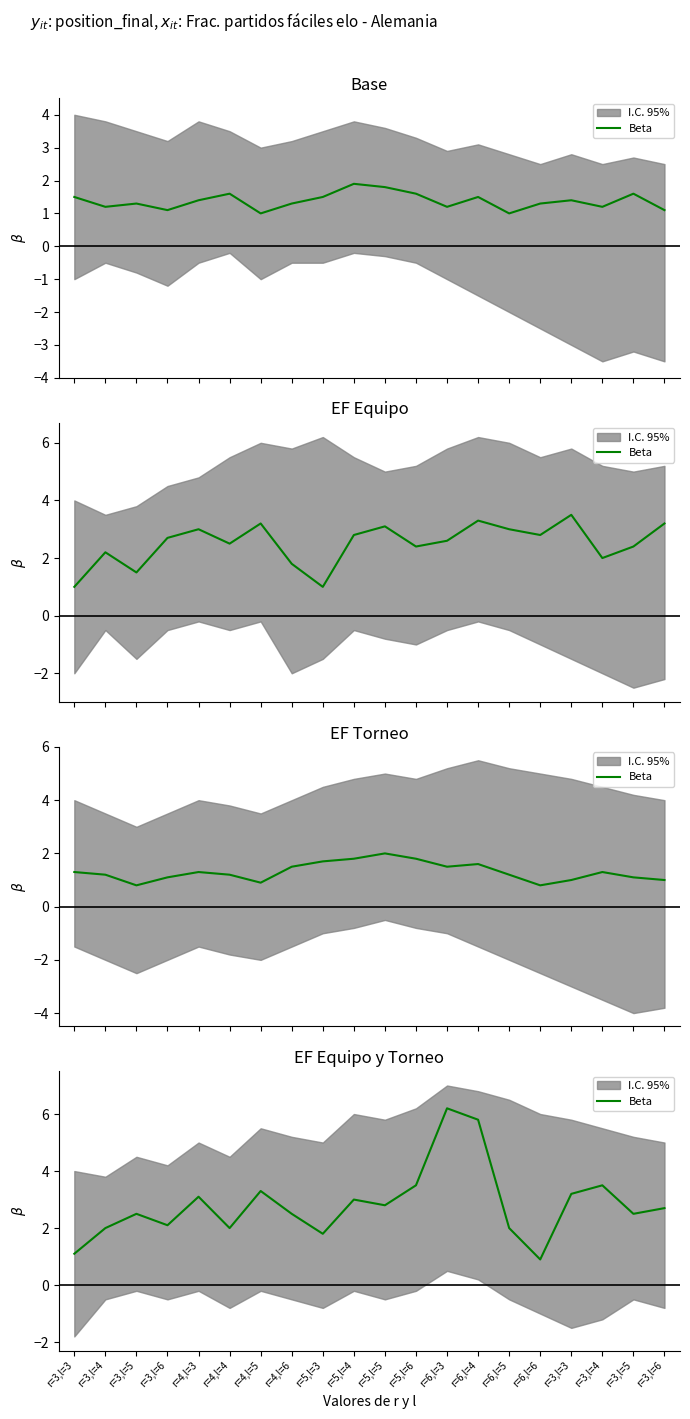

Reading left to right, extract all data points from this chart.

1.1	2.0	2.5	2.1	3.1	2.0	3.3	2.5	1.8	3.0	2.8	3.5	6.2	5.8	2.0	0.9	3.2	3.5	2.5	2.7